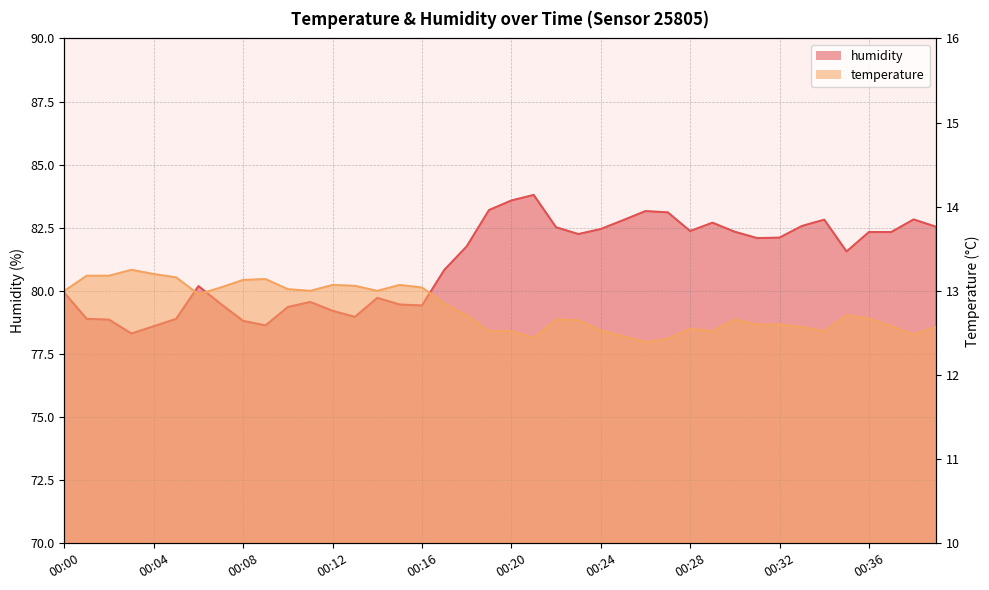

At which category does the chart reach its peak across all series?

00:21